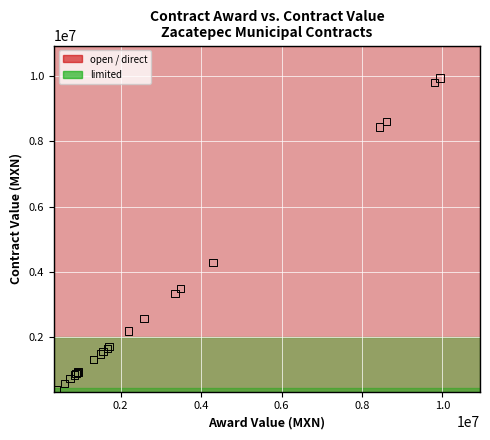

Which series reaches the minimum Y coordinate?

limited